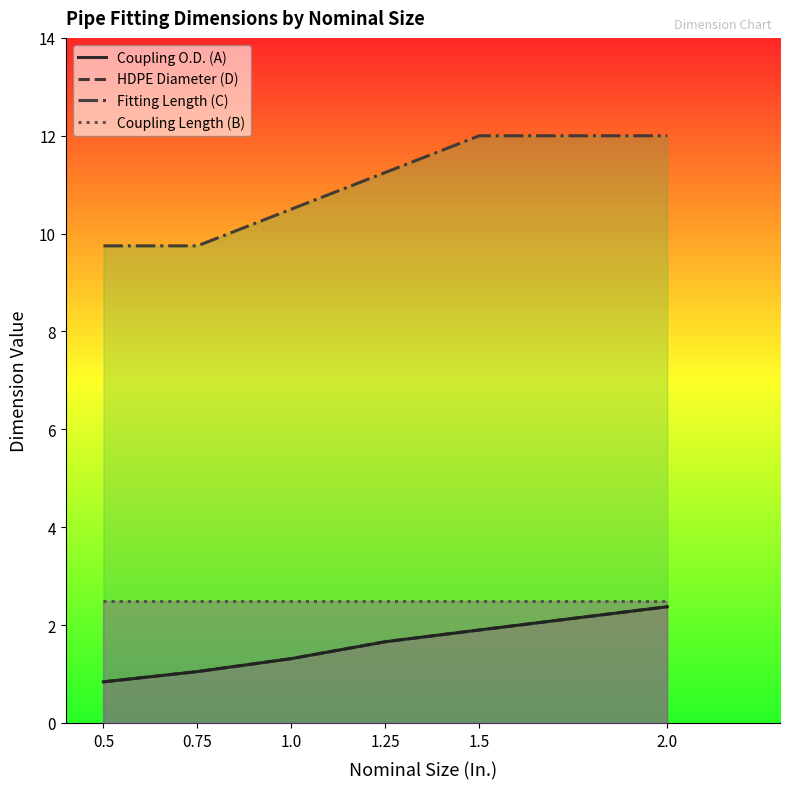

True or false: Coupling Length (B) has more than 2 points higher than both neighbors.

False